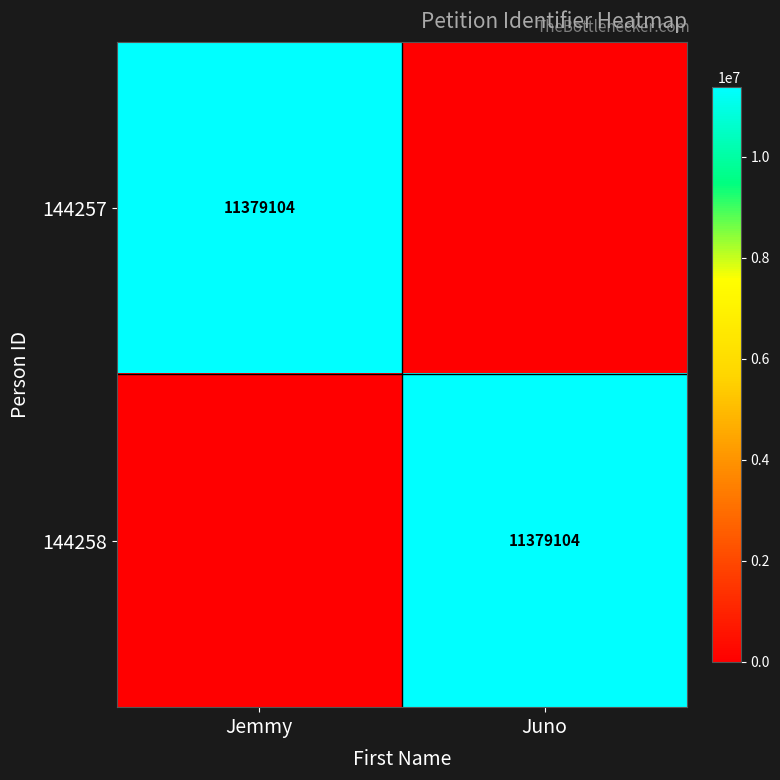

Is it true that 144258 equals 15380715 at Juno?

False